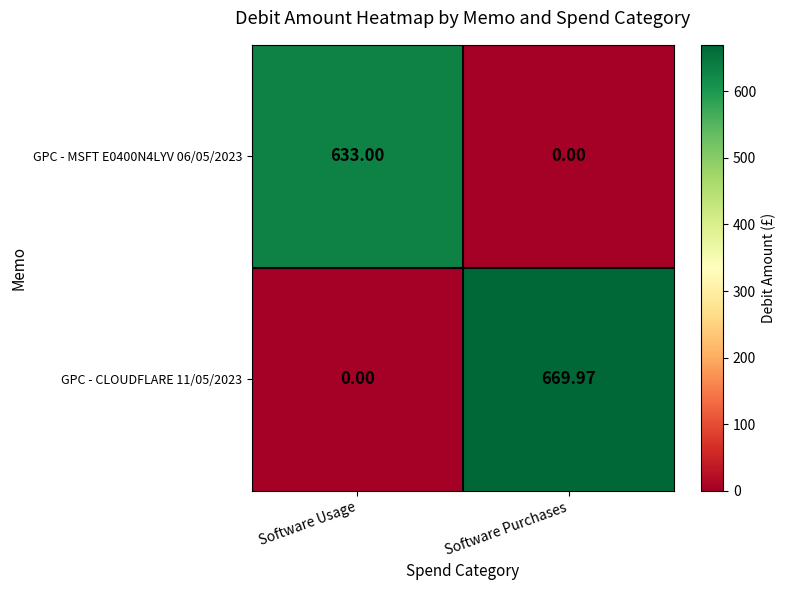

How many values in the GPC - MSFT E0400N4LYV 06/05/2023 series are below 633?

1